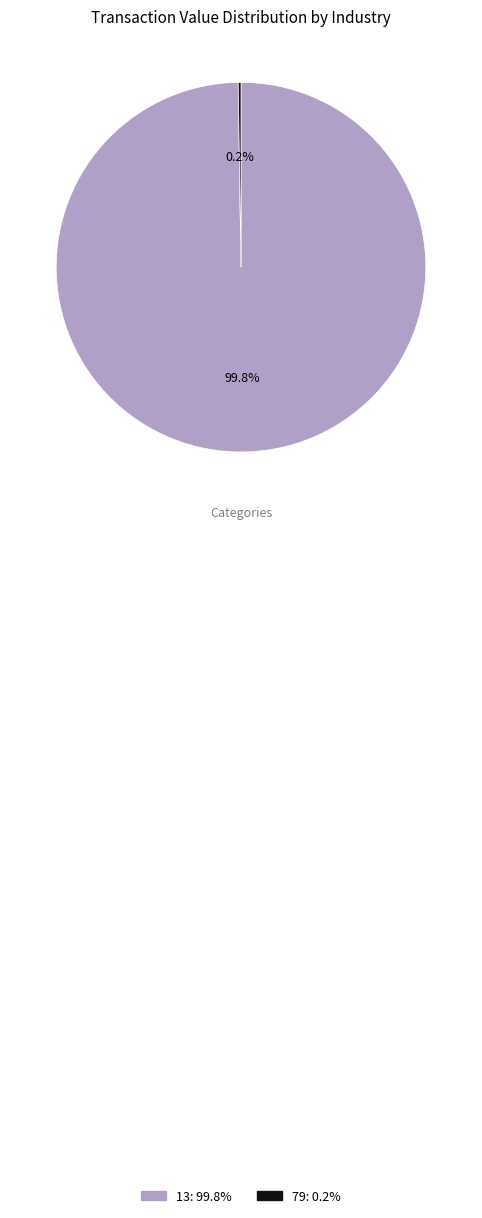

Is there any slice that represents more than half of the pie?

Yes